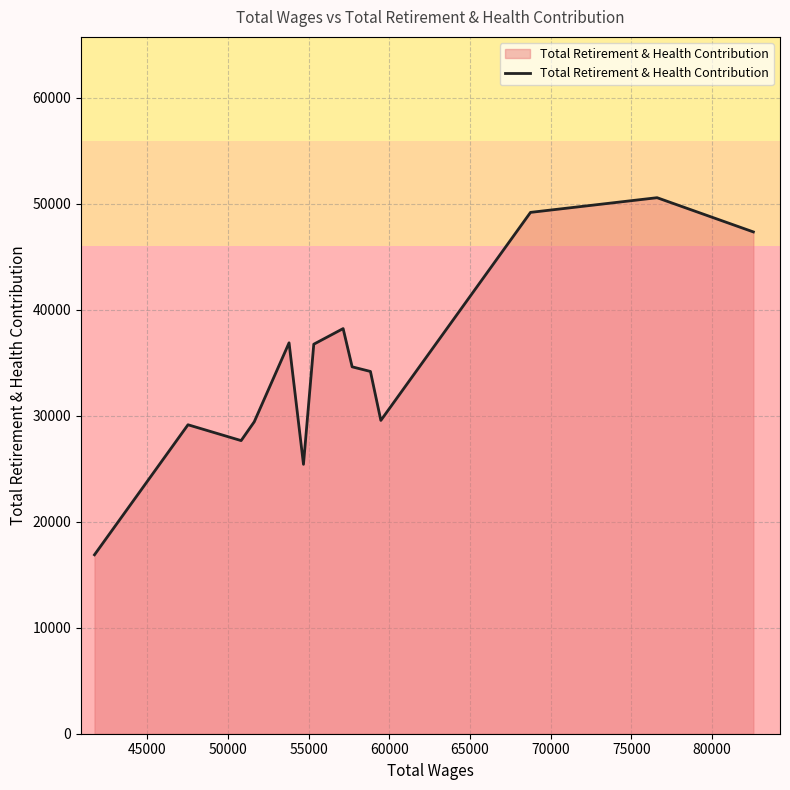

Count the number of data series in this chart.

1